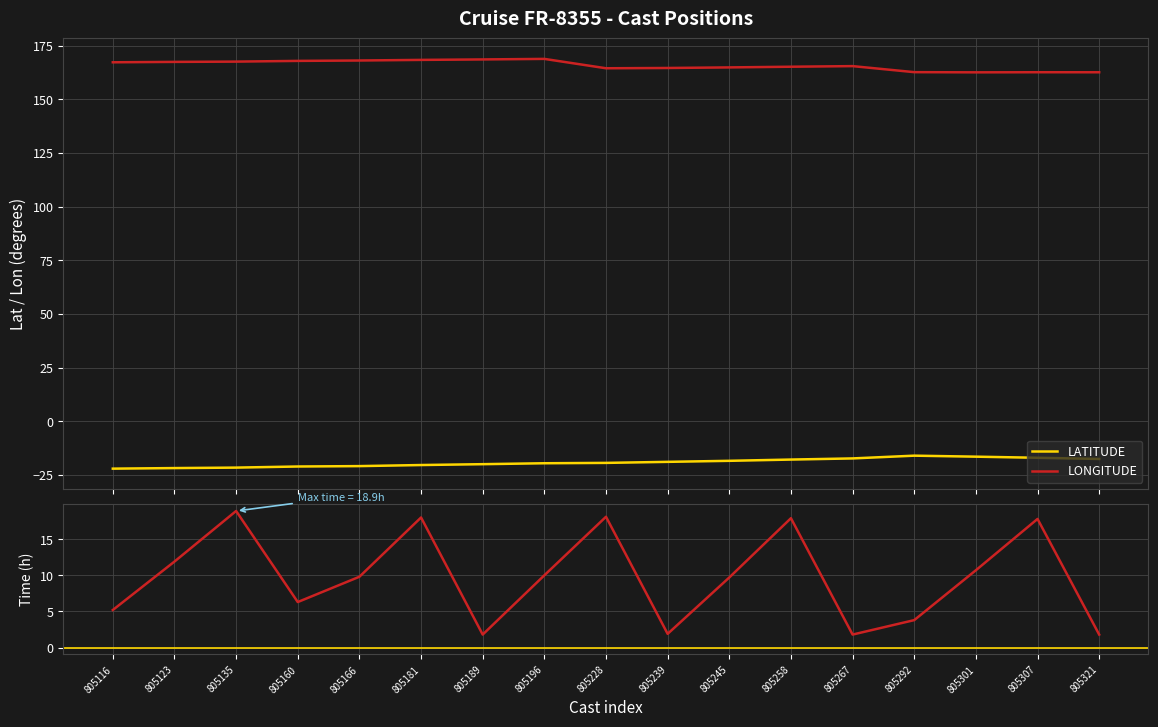

True or false: LONGITUDE and TIME intersect in this chart.

False